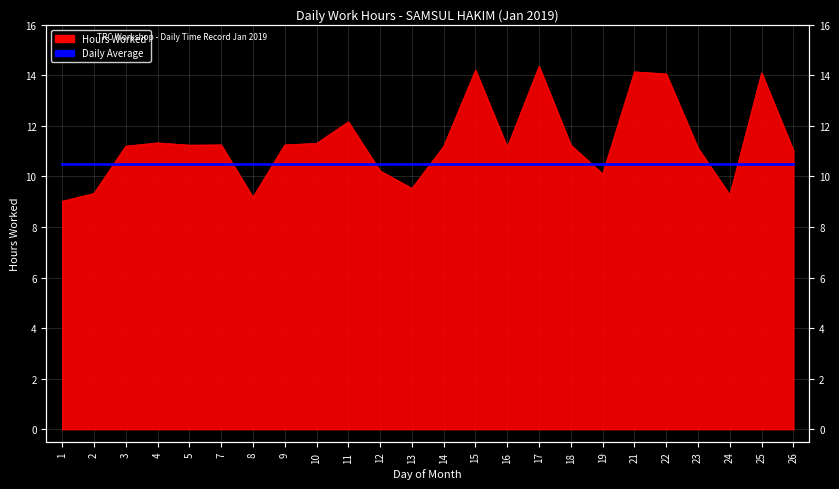

Rank the categories by value from highest to lowest.

17, 15, 21, 25, 22, 11, 4, 10, 7, 9, 5, 18, 3, 14, 16, 23, 26, 12, 19, 13, 2, 24, 8, 1